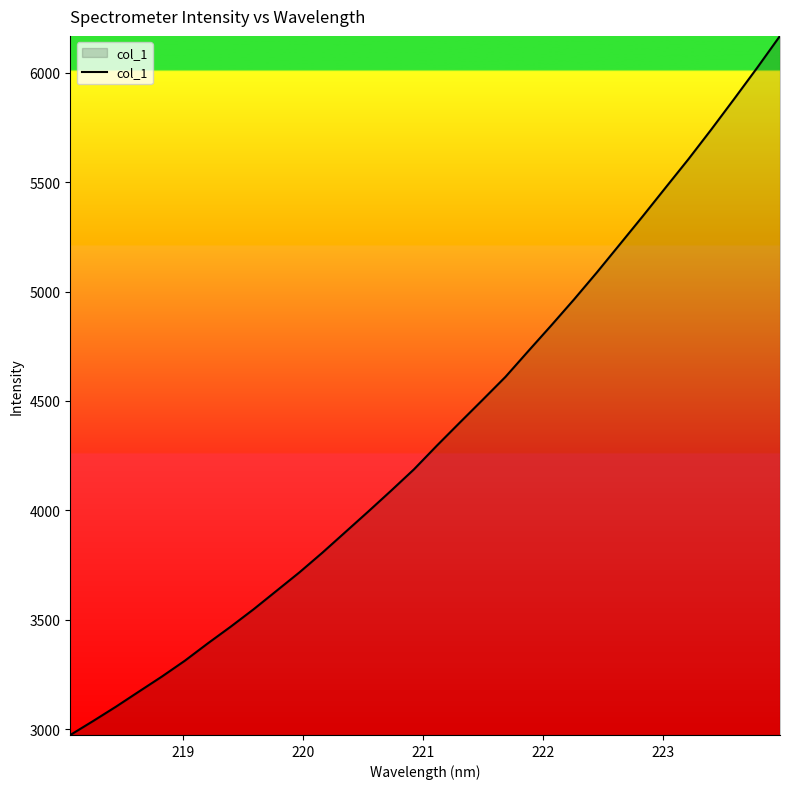

How many lines are shown in the chart?

1